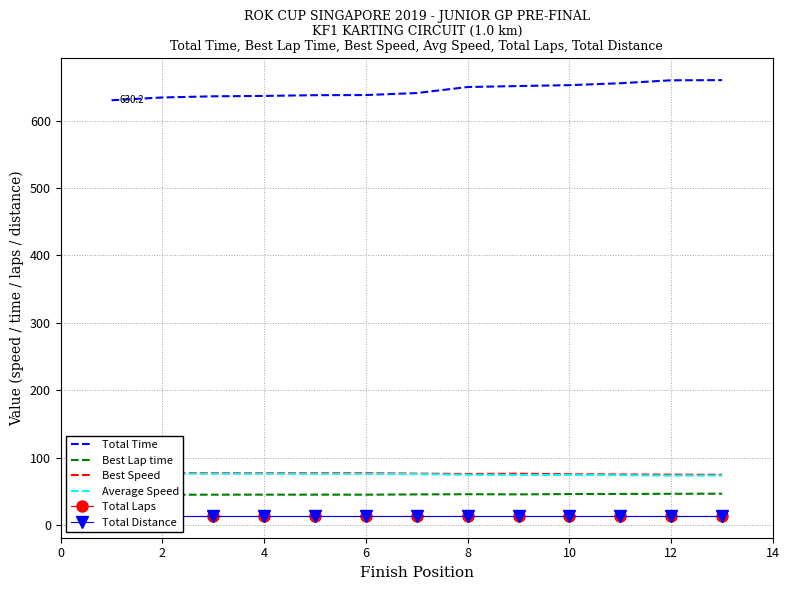

What is the highest value of the Total Time series?

660.0